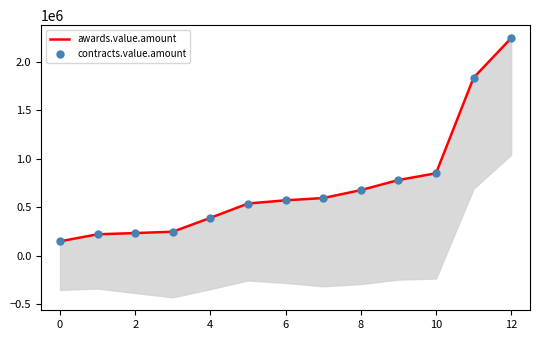

What is the total value across all series at 0?

299999.8